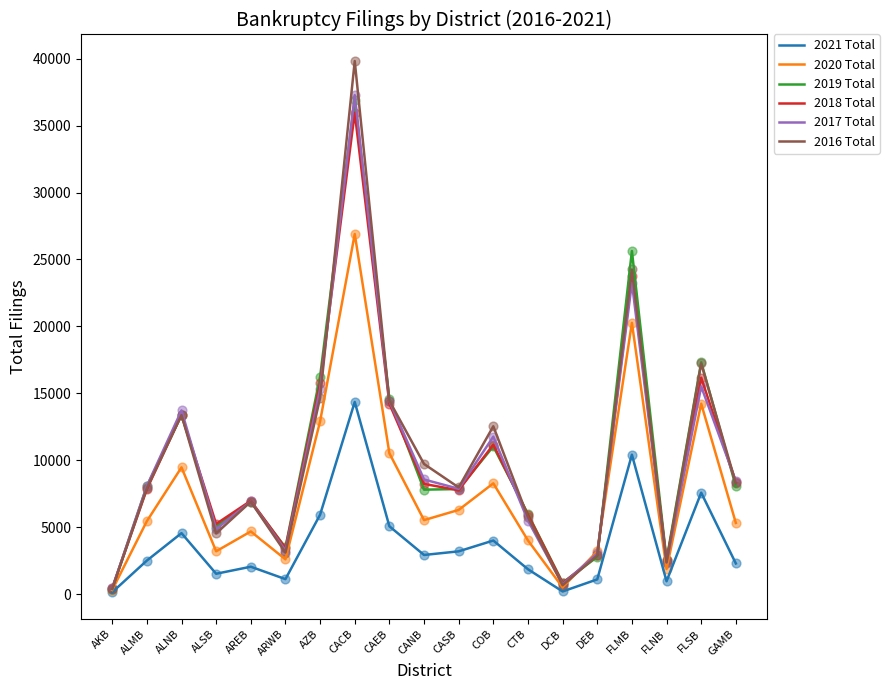

At which category is the sum across all series the highest?

CACB